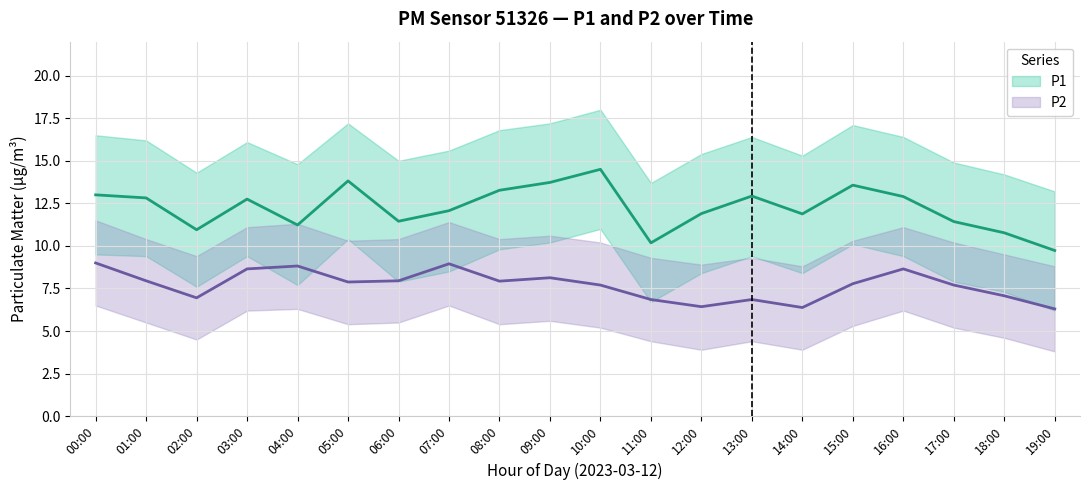

What is the minimum value for P2_upper?

8.8